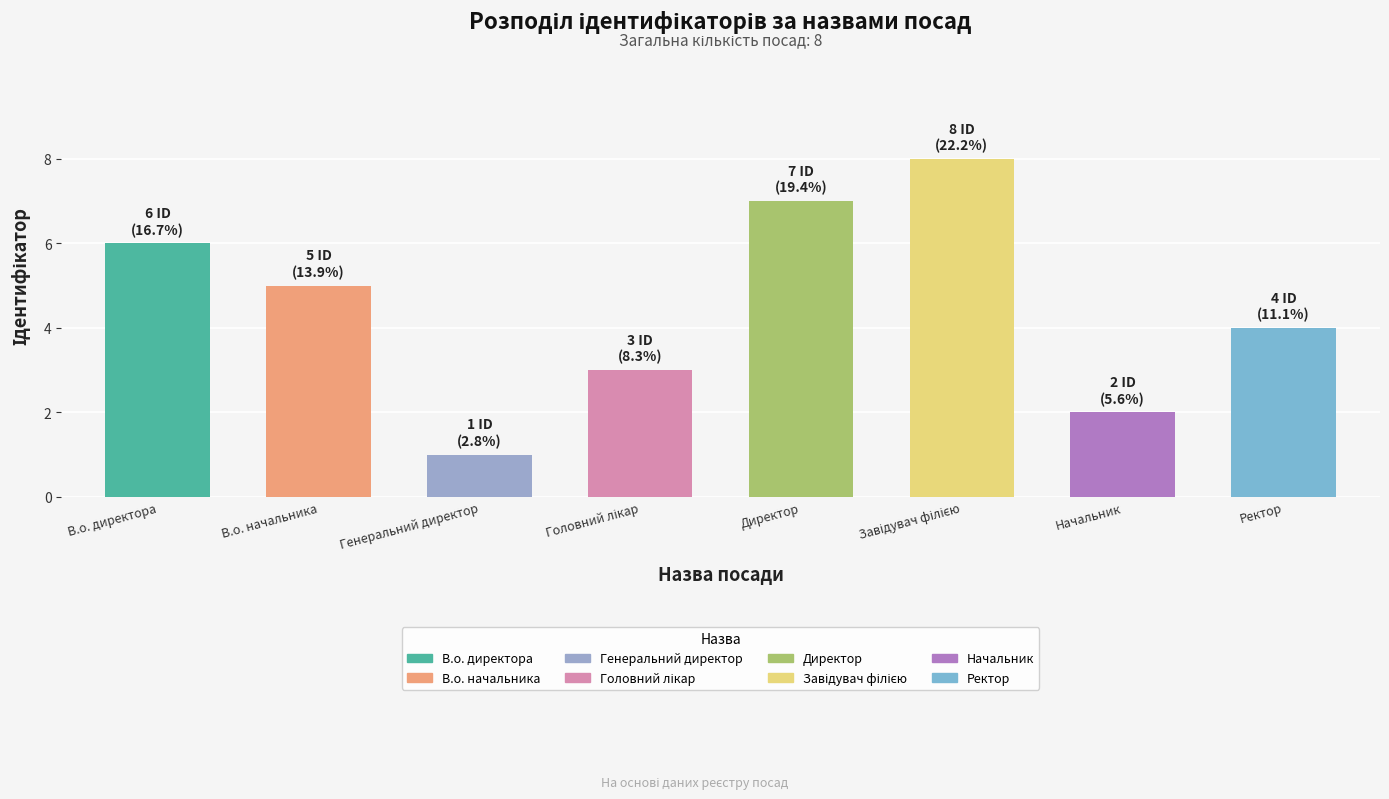

Which has a higher value, В.о. директора or Генеральний директор?

В.о. директора